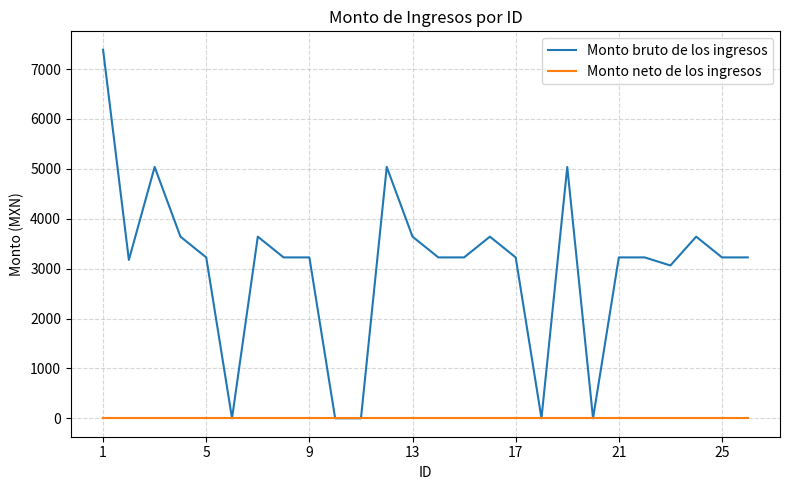

Which series has the largest range (max minus min)?

Monto bruto de los ingresos